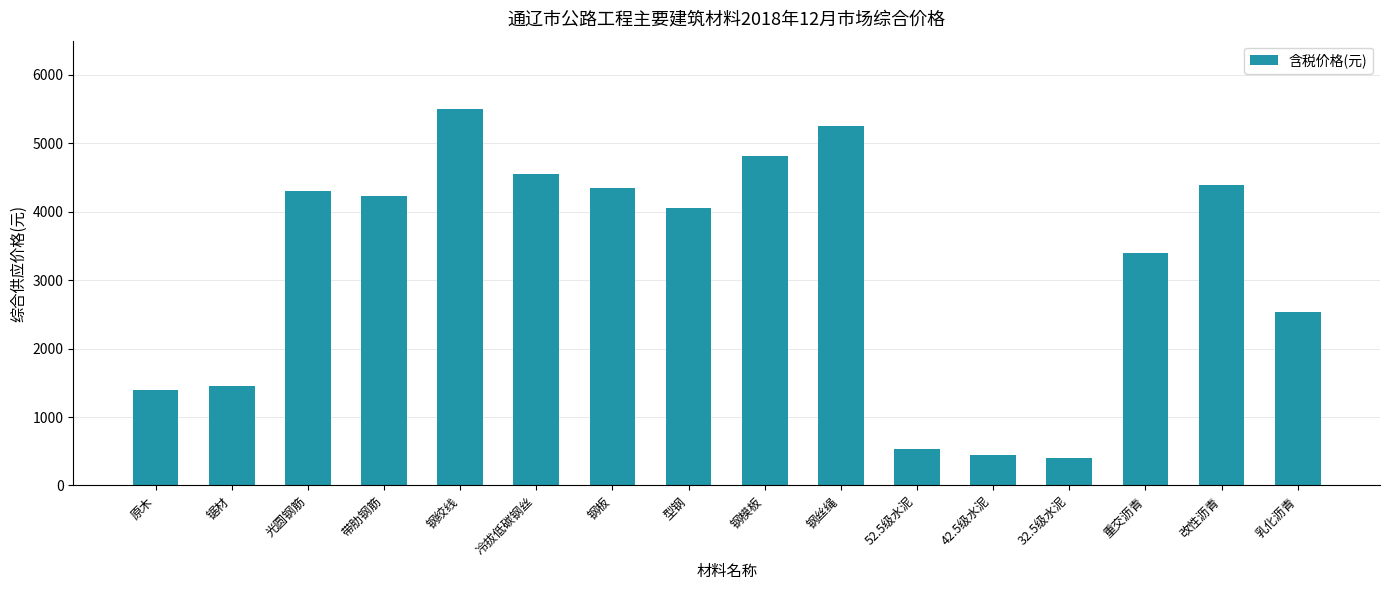

Approximately how many times larger is the value at 原木 compared to 改性沥青?

0.3